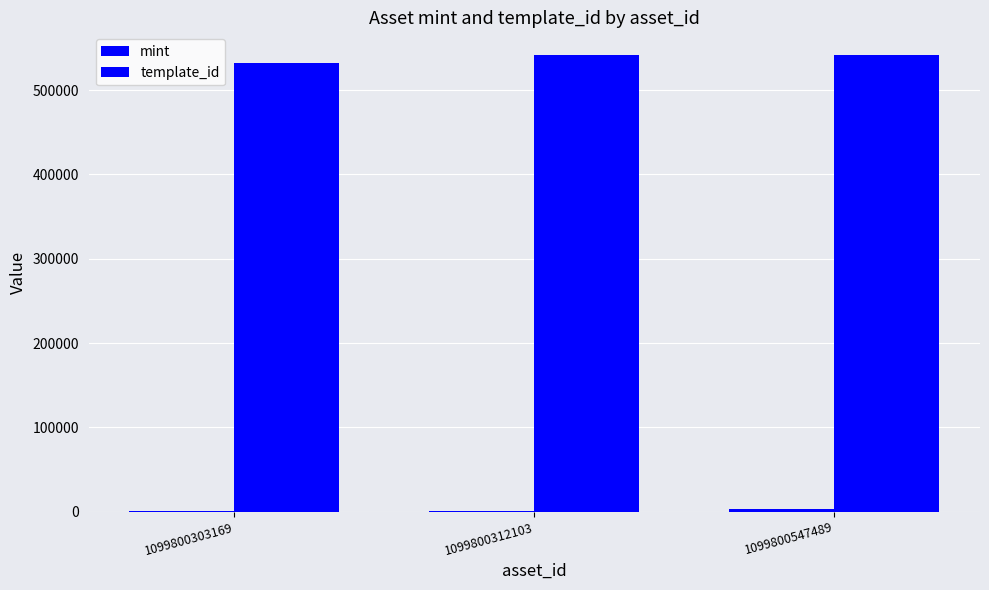

List the series in order of their peak value, highest first.

template_id, mint